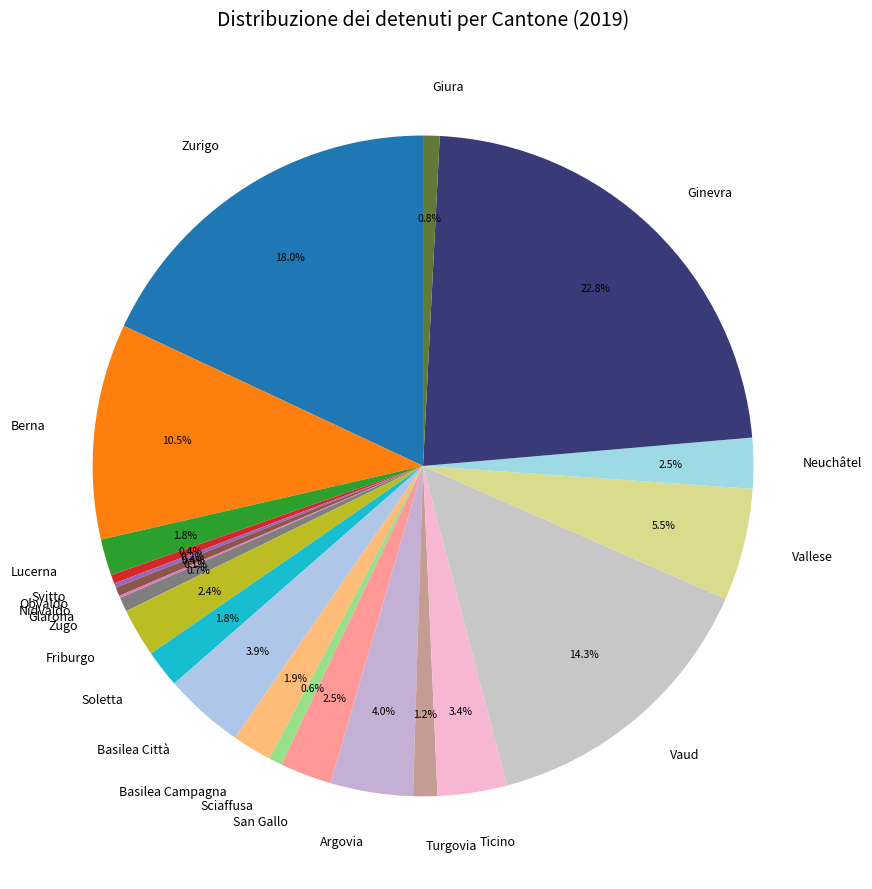

To the nearest percent, what is the average slice percentage?

5%